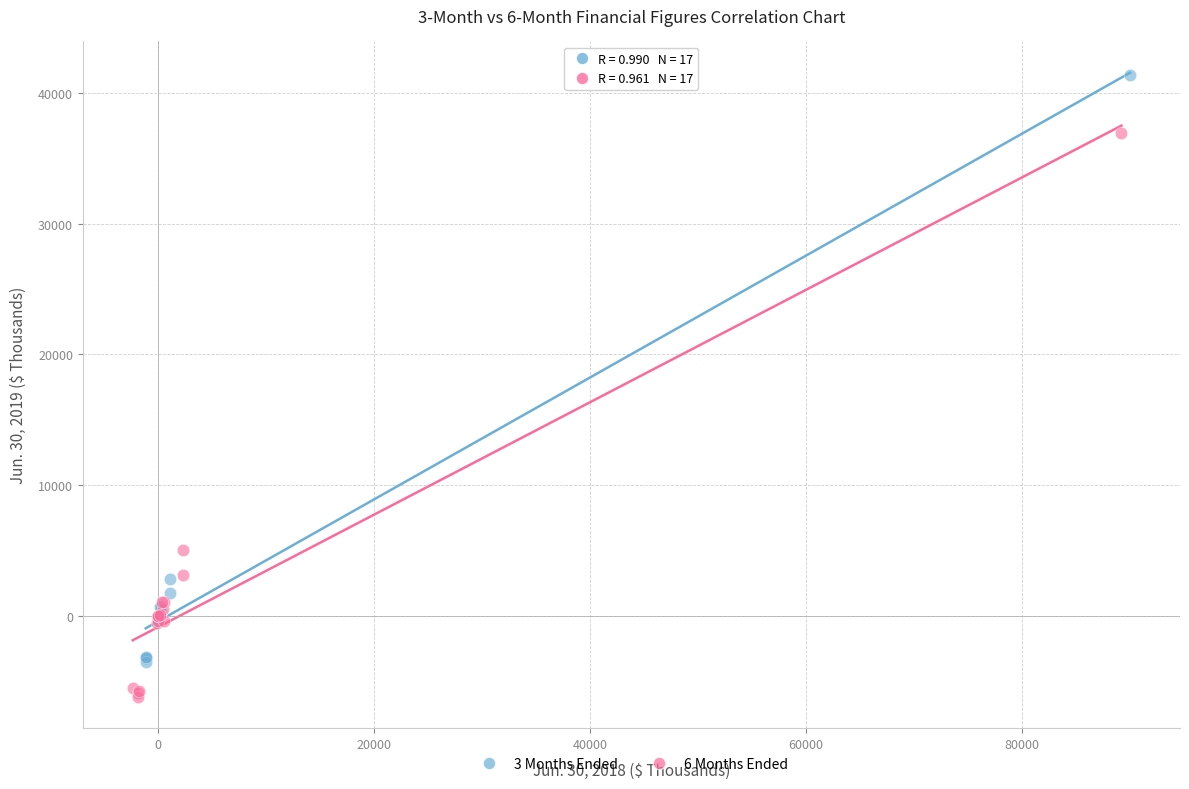

Which series reaches the maximum Y coordinate?

3 Months Ended